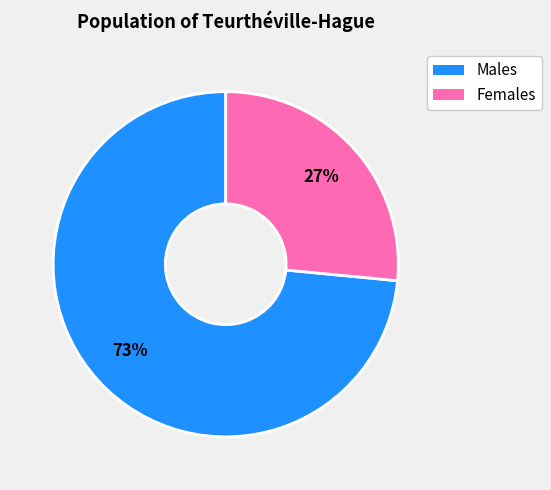

To the nearest percent, what is the average slice percentage?

50%